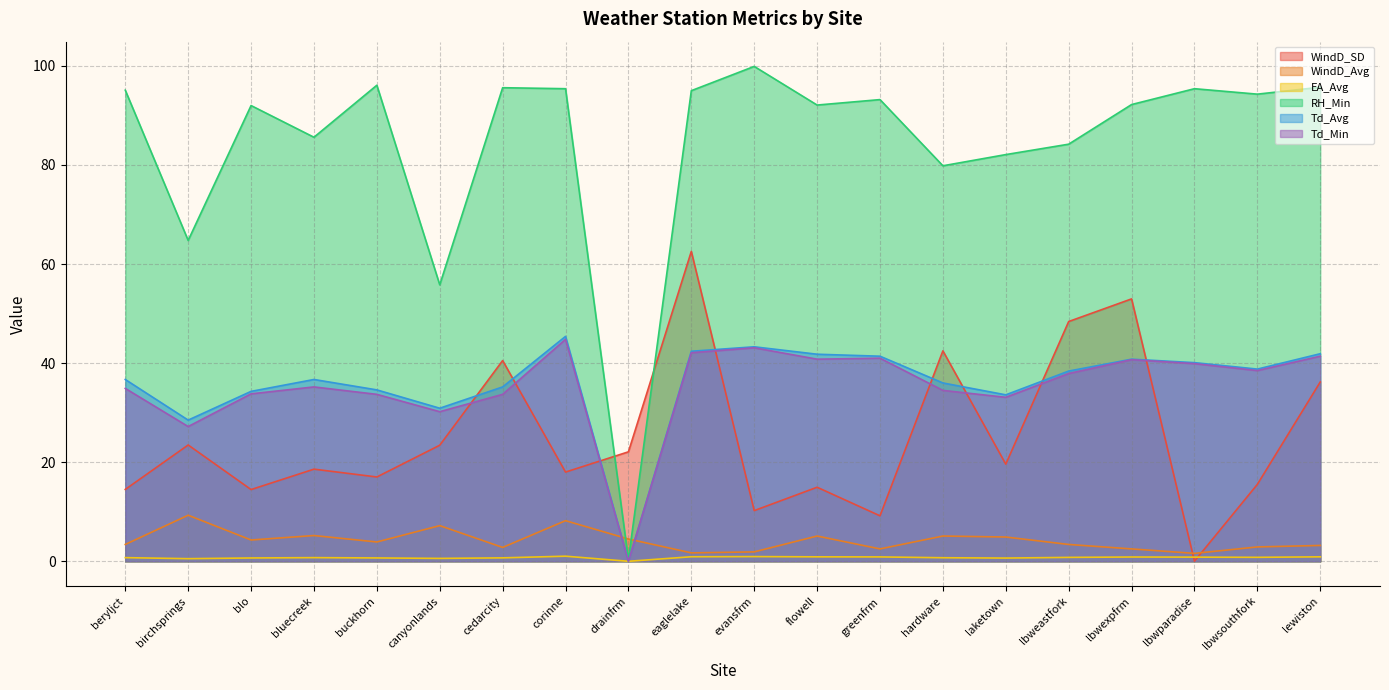

Reading right to left, what are all the values shown in this chart?

WindD_SD: lewiston=36.2	lbwsouthfork=15.5	lbwparadise=0.0	lbwexpfrm=53.0	lbweastfork=48.4	laketown=19.6	hardware=42.5	greenfrm=9.2	flowell=14.9	evansfrm=10.2	eaglelake=62.6	drainfrm=22.1	corinne=18.0	cedarcity=40.5	canyonlands=23.4	buckhorn=17.0	bluecreek=18.6	blo=14.5	birchsprings=23.5	beryljct=14.5
WindD_Avg: lewiston=3.2	lbwsouthfork=2.9	lbwparadise=1.6	lbwexpfrm=2.5	lbweastfork=3.4	laketown=4.9	hardware=5.1	greenfrm=2.5	flowell=5.1	evansfrm=1.9	eaglelake=1.7	drainfrm=4.5	corinne=8.2	cedarcity=2.8	canyonlands=7.2	buckhorn=3.9	bluecreek=5.2	blo=4.3	birchsprings=9.3	beryljct=3.4
EA_Avg: lewiston=0.9	lbwsouthfork=0.8	lbwparadise=0.8	lbwexpfrm=0.9	lbweastfork=0.8	laketown=0.7	hardware=0.7	greenfrm=0.9	flowell=0.9	evansfrm=1.0	eaglelake=0.9	drainfrm=0.0	corinne=1.0	cedarcity=0.7	canyonlands=0.6	buckhorn=0.7	bluecreek=0.7	blo=0.7	birchsprings=0.5	beryljct=0.7
RH_Min: lewiston=95.7	lbwsouthfork=94.3	lbwparadise=95.4	lbwexpfrm=92.2	lbweastfork=84.2	laketown=82.1	hardware=79.8	greenfrm=93.2	flowell=92.1	evansfrm=99.9	eaglelake=95.0	drainfrm=0.3	corinne=95.4	cedarcity=95.6	canyonlands=55.8	buckhorn=96.1	bluecreek=85.6	blo=92.0	birchsprings=64.8	beryljct=95.1
Td_Avg: lewiston=41.9	lbwsouthfork=38.8	lbwparadise=40.1	lbwexpfrm=40.8	lbweastfork=38.4	laketown=33.6	hardware=36.0	greenfrm=41.4	flowell=41.8	evansfrm=43.3	eaglelake=42.4	drainfrm=0.0	corinne=45.4	cedarcity=35.2	canyonlands=30.9	buckhorn=34.6	bluecreek=36.7	blo=34.3	birchsprings=28.5	beryljct=36.7
Td_Min: lewiston=41.4	lbwsouthfork=38.5	lbwparadise=39.9	lbwexpfrm=40.7	lbweastfork=37.9	laketown=33.1	hardware=34.5	greenfrm=41.0	flowell=40.8	evansfrm=43.1	eaglelake=42.1	drainfrm=0.0	corinne=44.8	cedarcity=33.7	canyonlands=30.2	buckhorn=33.7	bluecreek=35.2	blo=33.8	birchsprings=27.2	beryljct=34.9